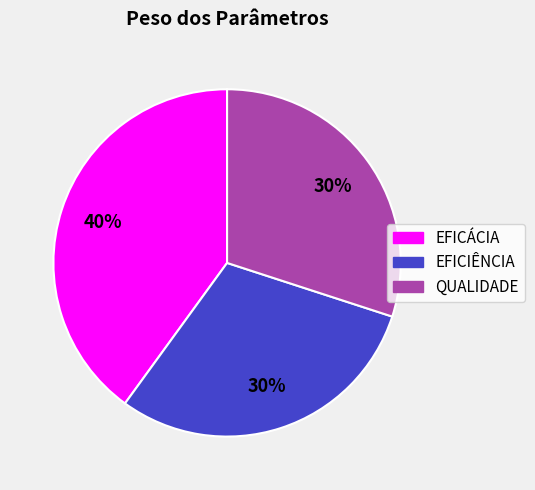

To the nearest percent, what portion does EFICIÊNCIA represent?

30%